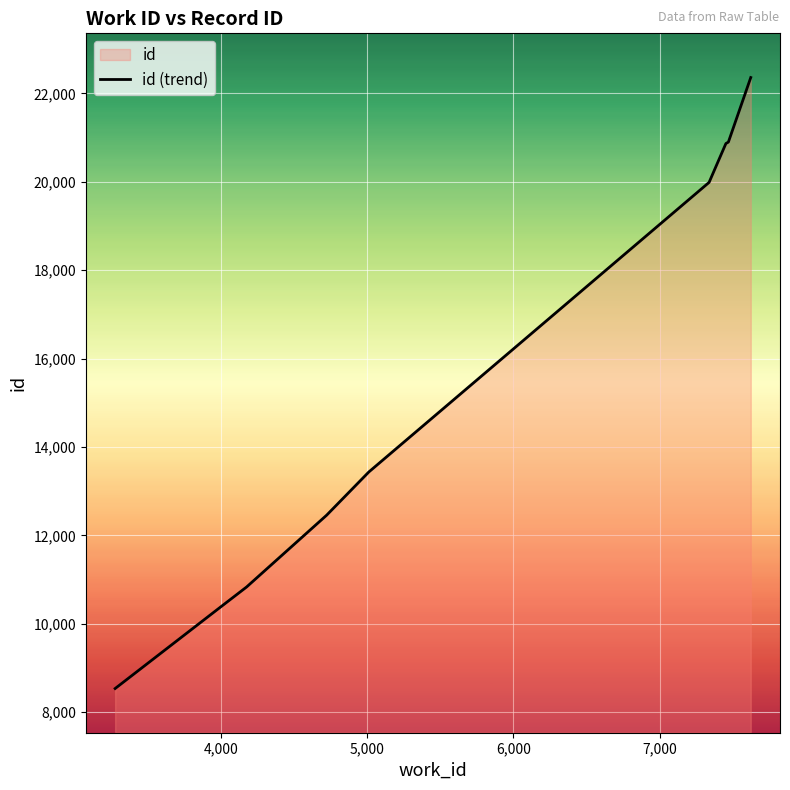

How many lines are shown in the chart?

1